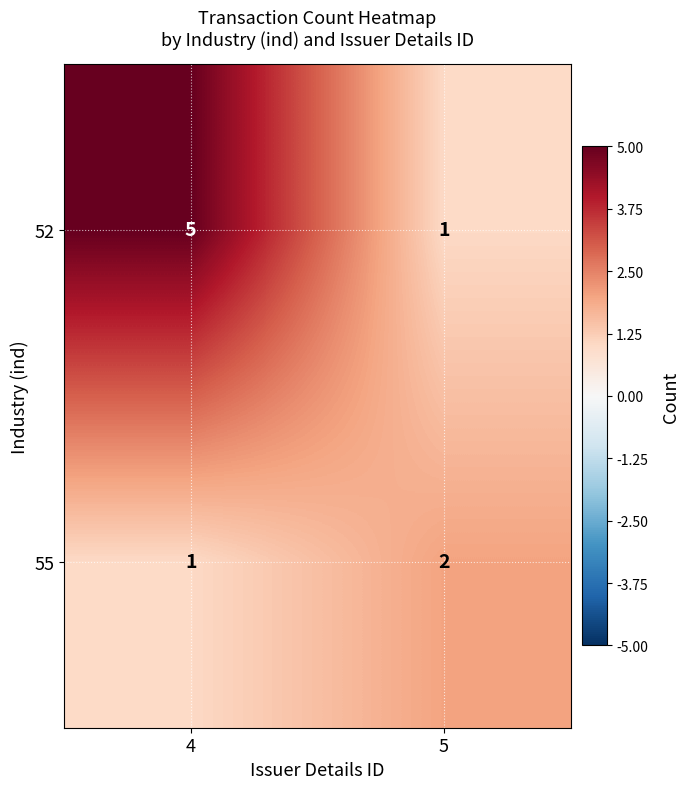

List the series in order of their overall mean, highest first.

52, 55